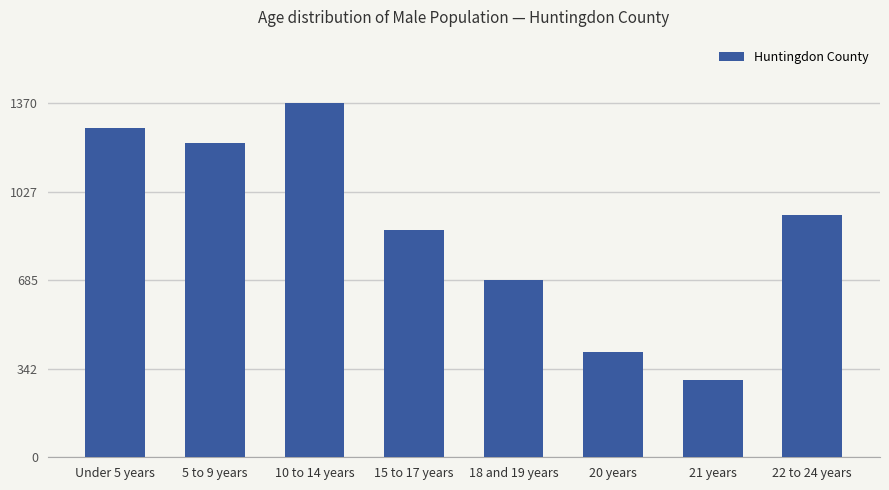

List the labels in order of value, smallest first.

21 years, 20 years, 18 and 19 years, 15 to 17 years, 22 to 24 years, 5 to 9 years, Under 5 years, 10 to 14 years